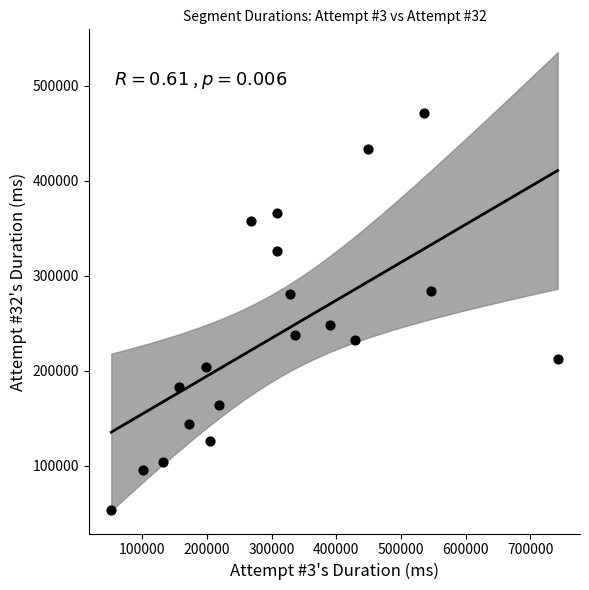

What is the range of X values (max minus min)?

689671